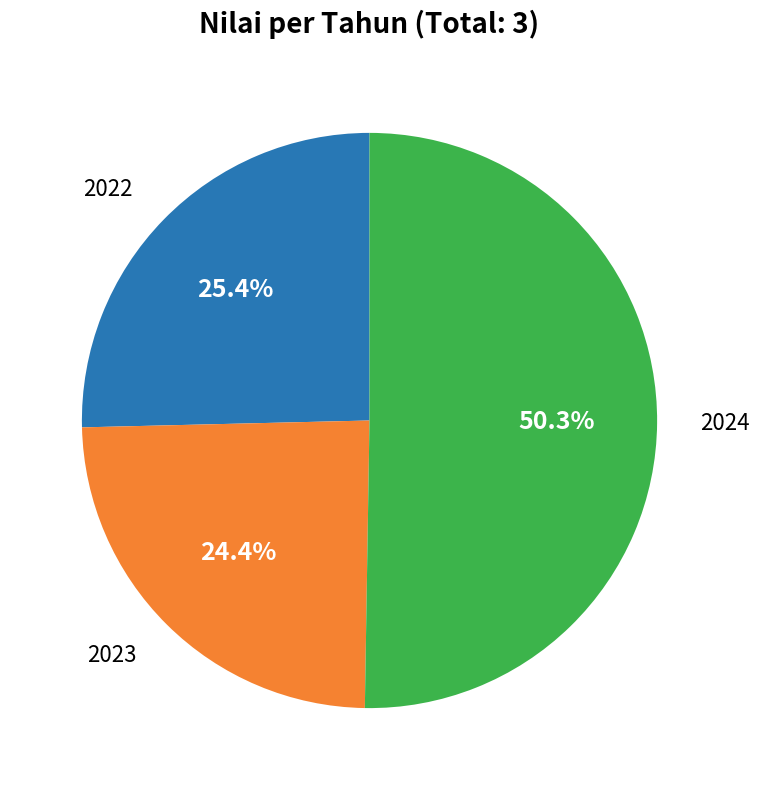

Count the number of slices in the pie.

3